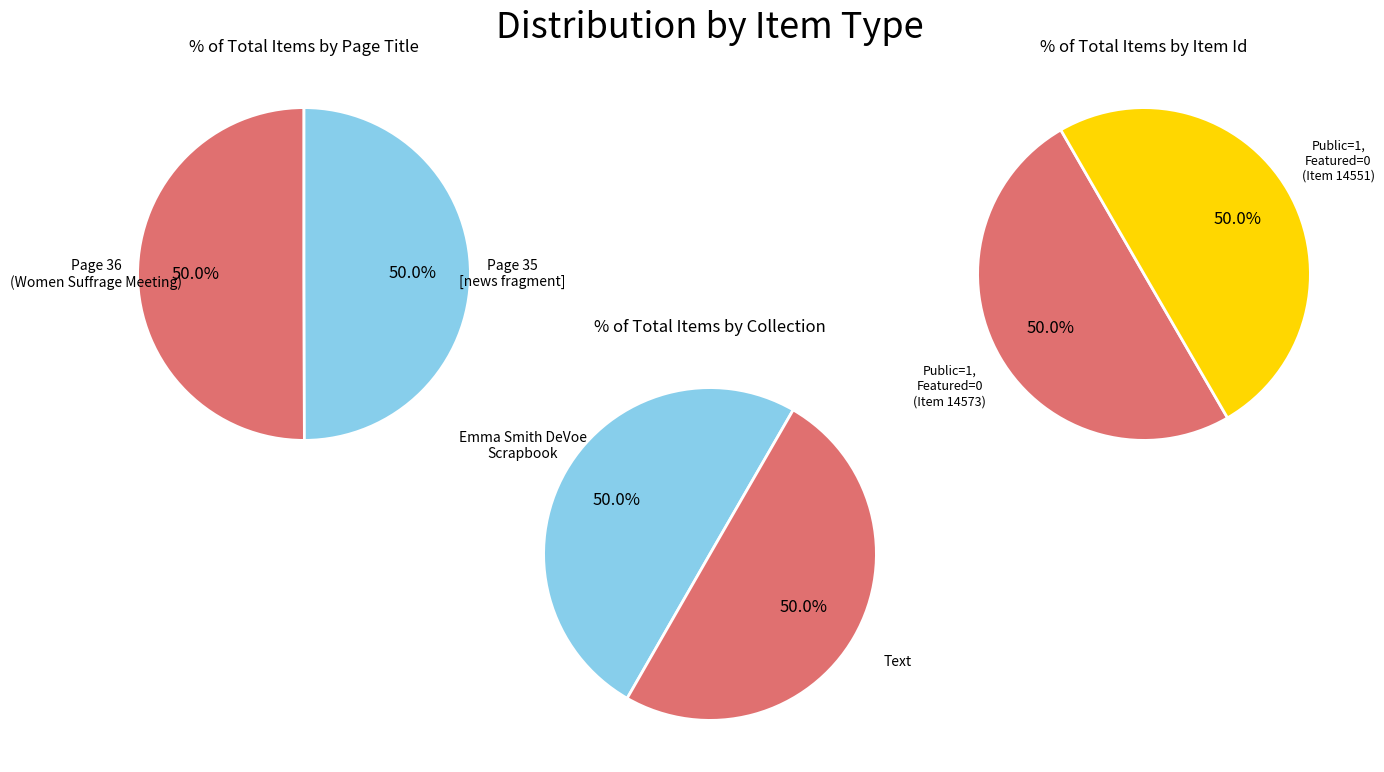

Rank the categories by value from highest to lowest.

Page 36 : Women Suffrage Meeting, Page 35 : [news fragment]